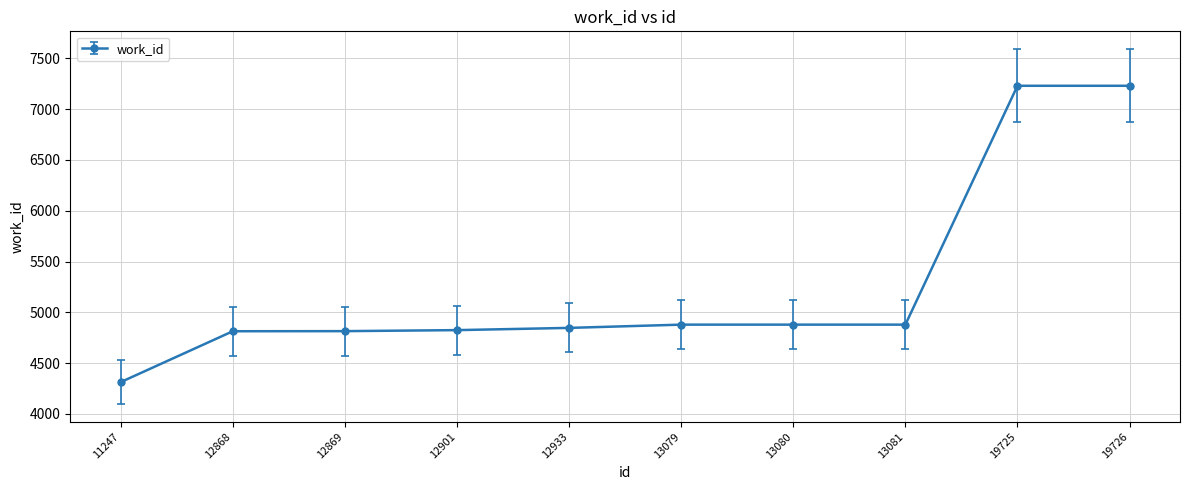

How many lines are shown in the chart?

1